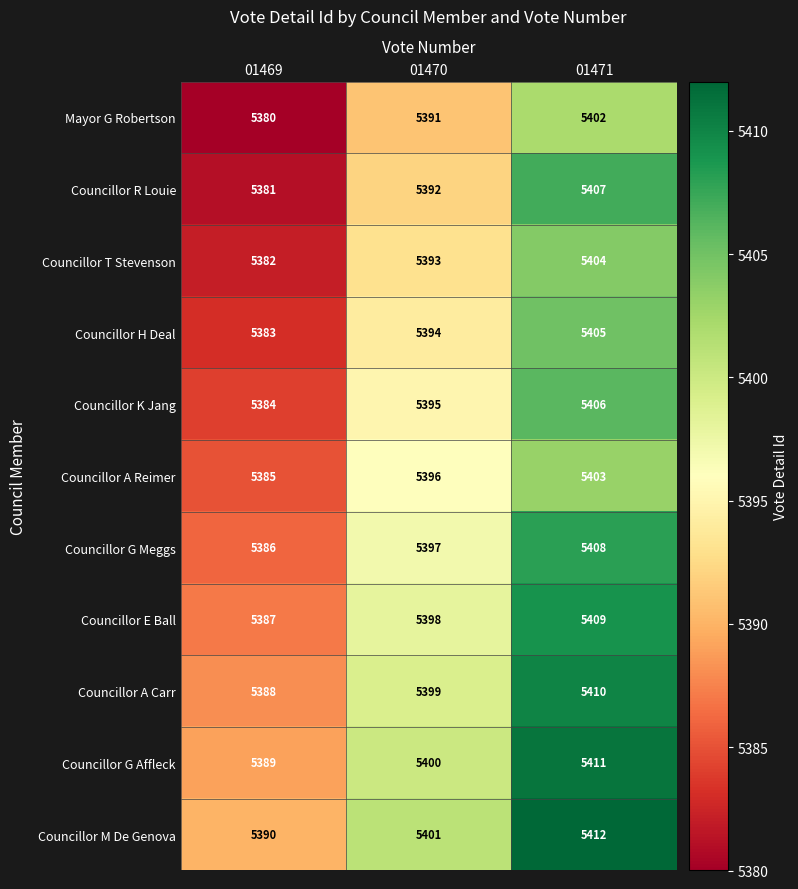

Which label corresponds to the largest value in the chart?

01471